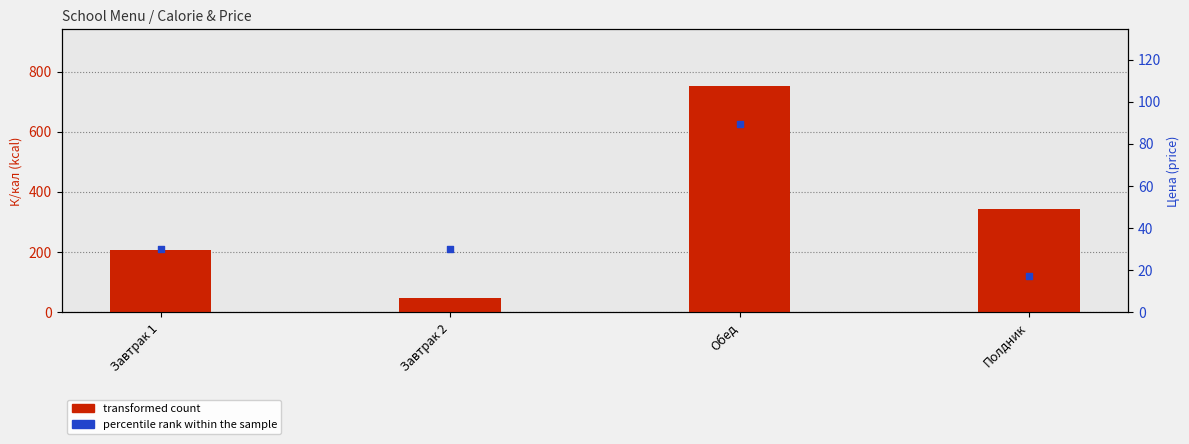

Which series contains the highest Y value?

transformed count